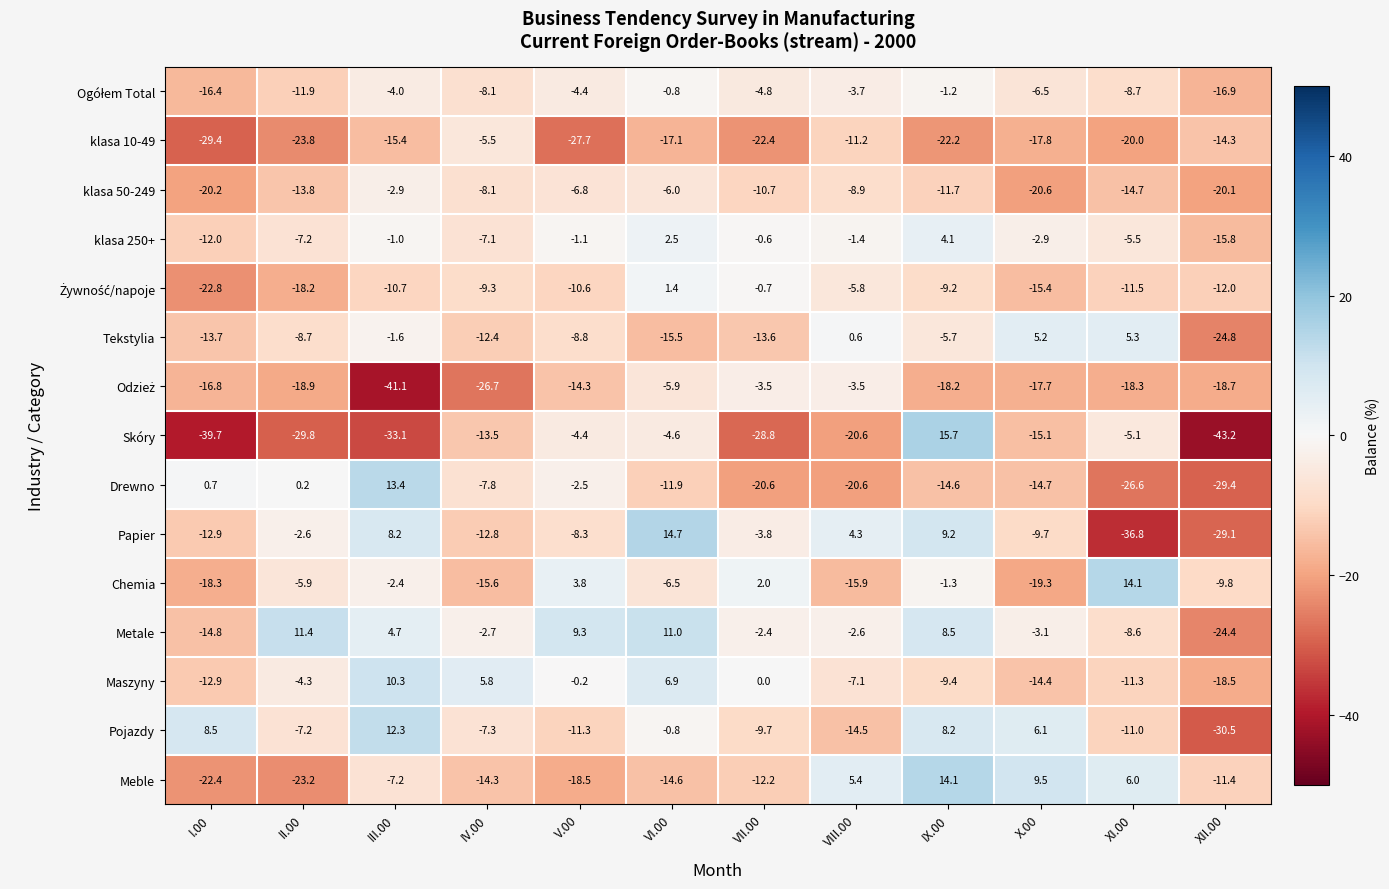

Which series changed the most between VIII.00 and XII.00?

Papier